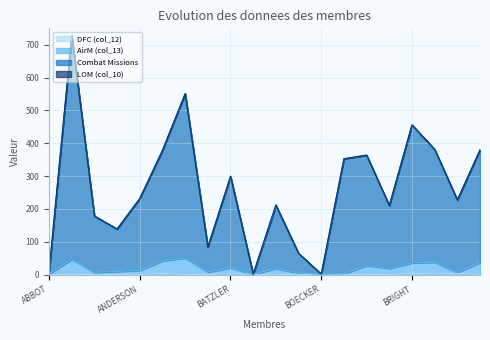

Does the chart have visible grid lines?

Yes